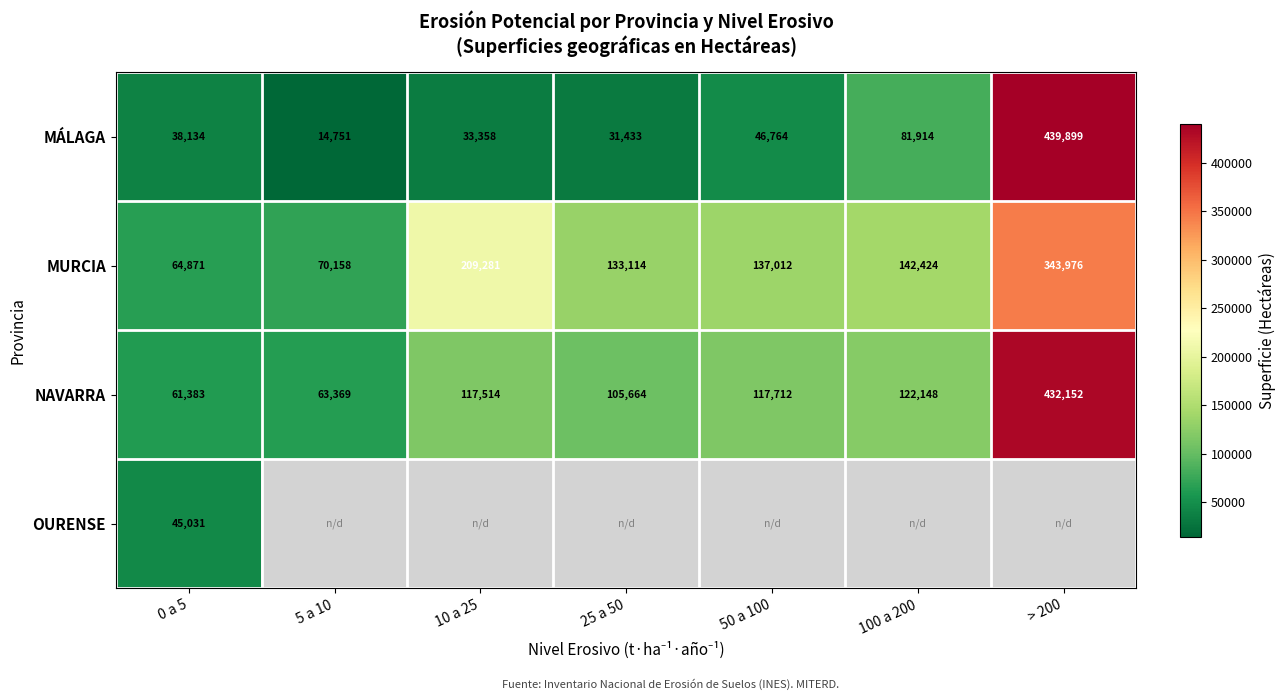

What is the difference between the maximum and minimum values in the MURCIA series?

279105.3